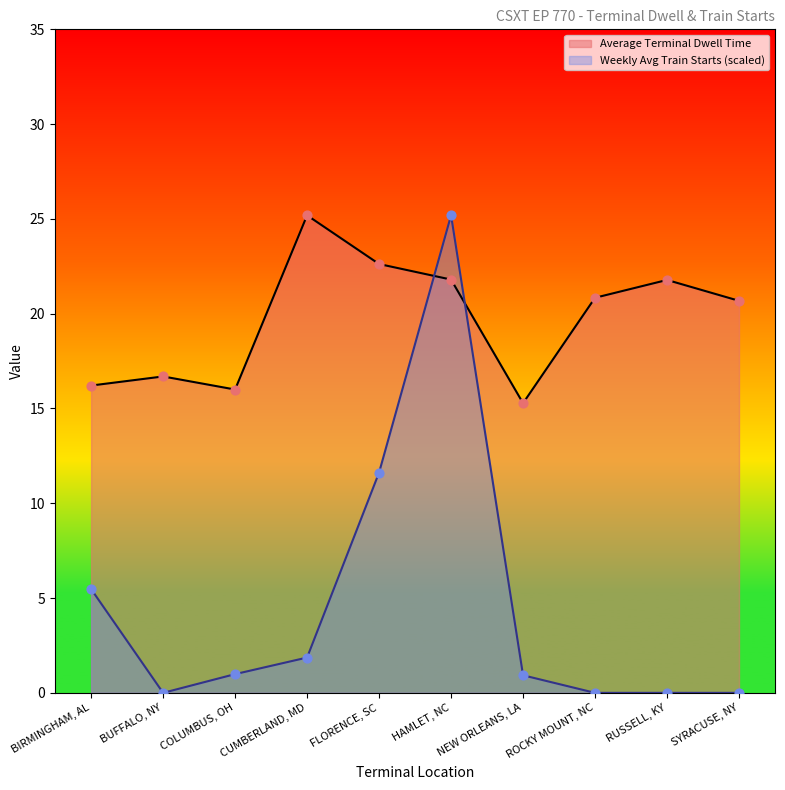

Which series has the widest spread of Y values?

Weekly Avg Train Starts